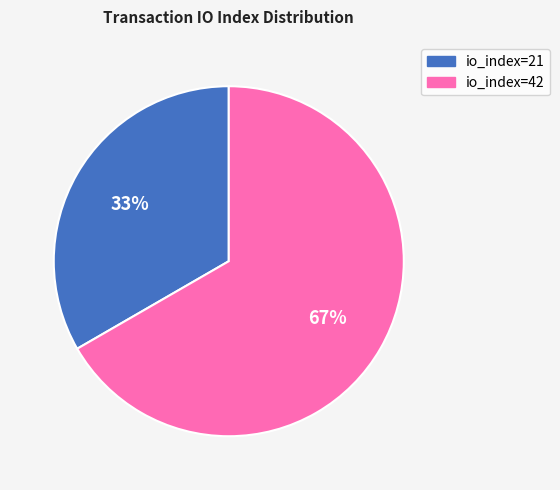

To the nearest percent, what portion does io_index=21 represent?

33%